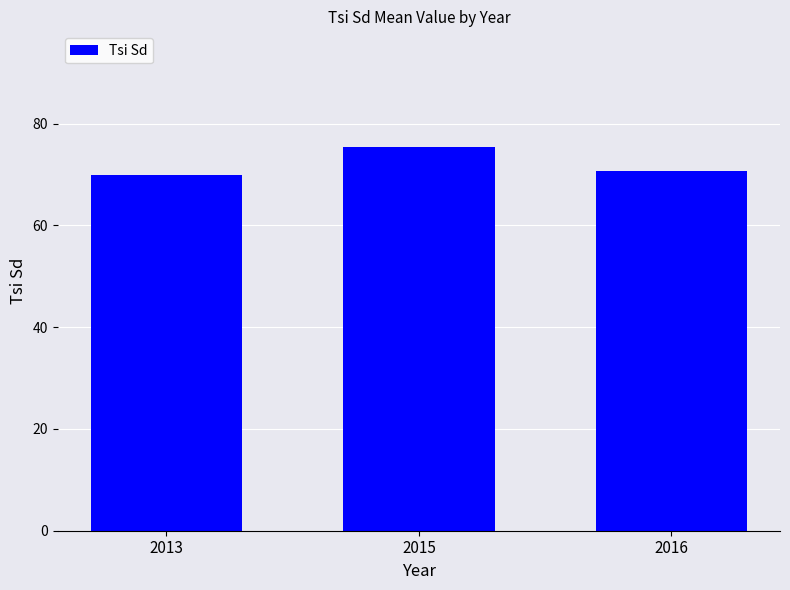

What is the greatest value displayed?

75.5